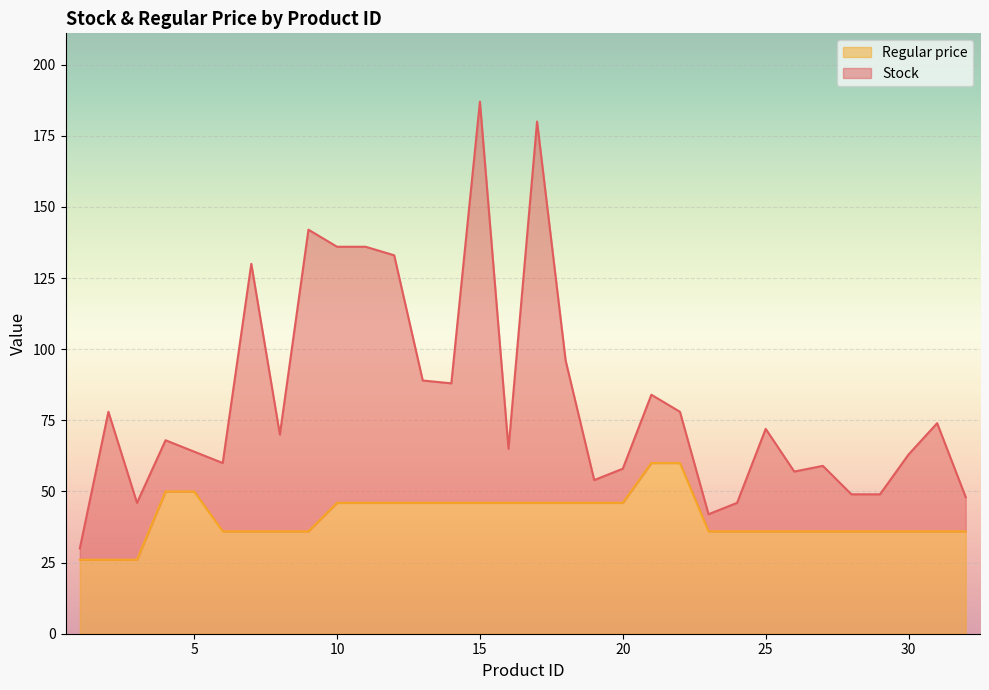

What is the value of the 32nd point from the left?

36.0